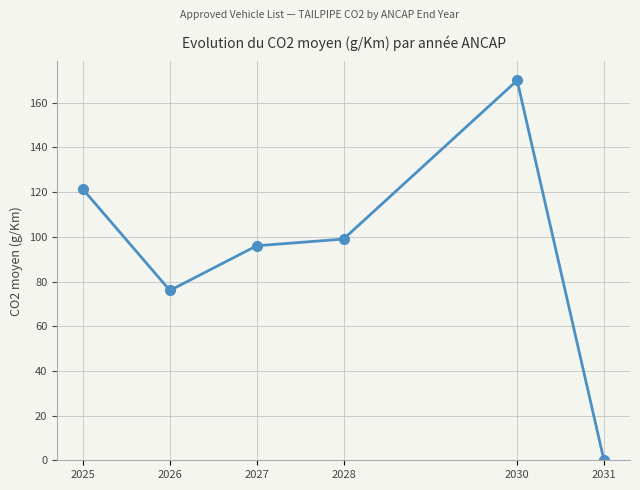

Which has a higher value, 2027 or 2025?

2025